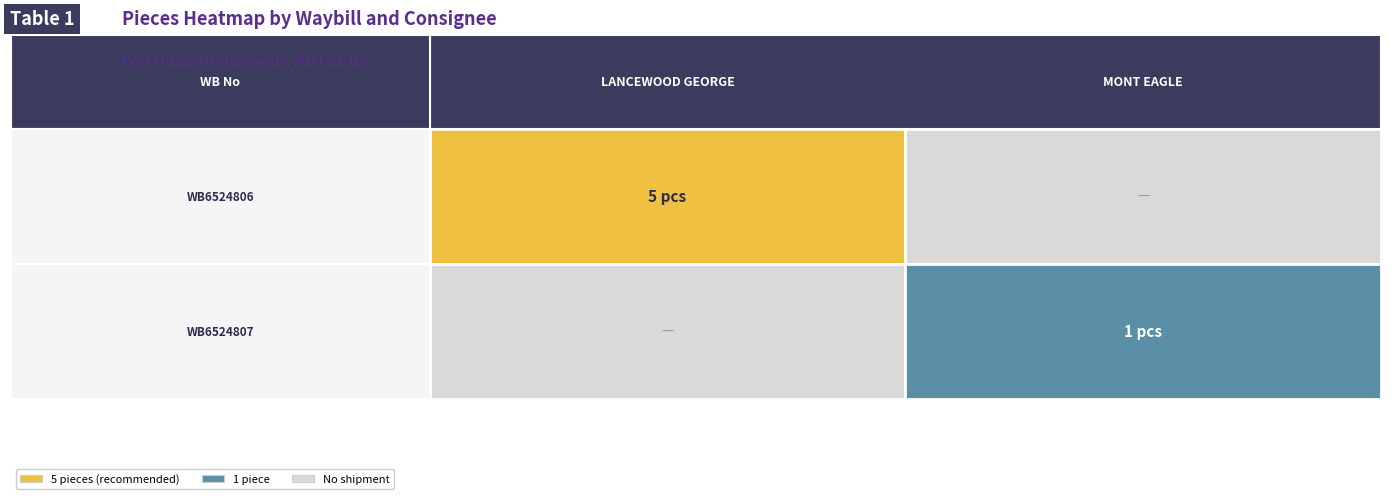

How many values in the MONT EAGLE series are below 1?

1